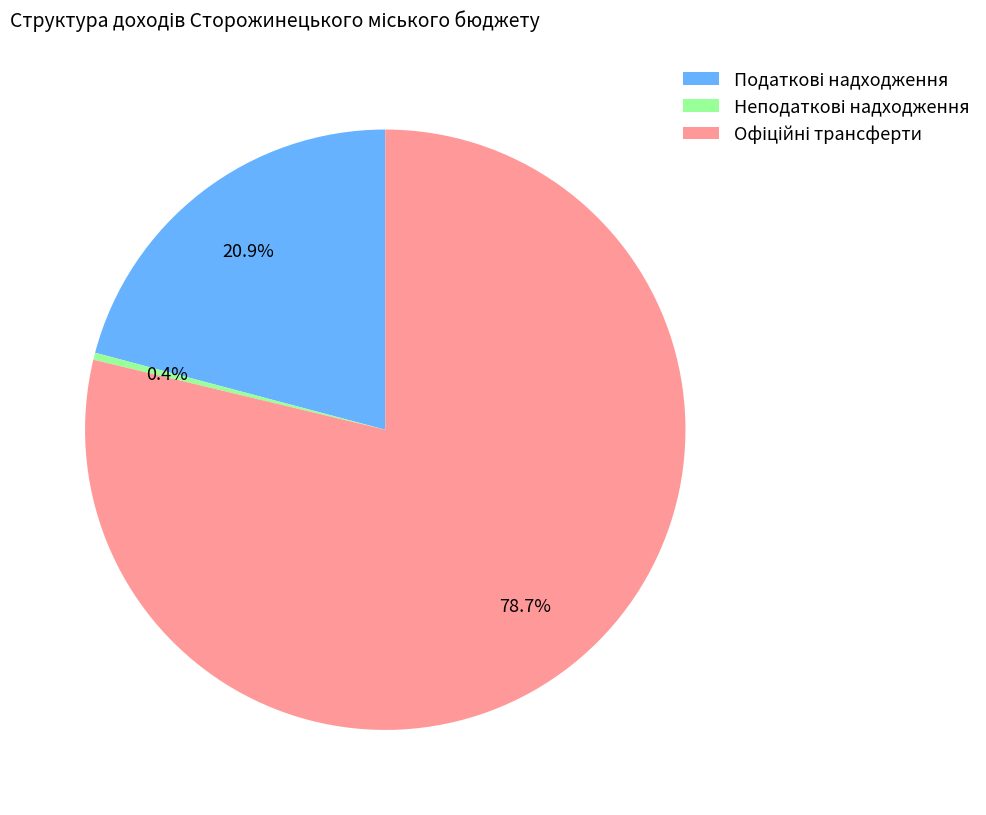

Is there any slice that represents more than half of the pie?

Yes